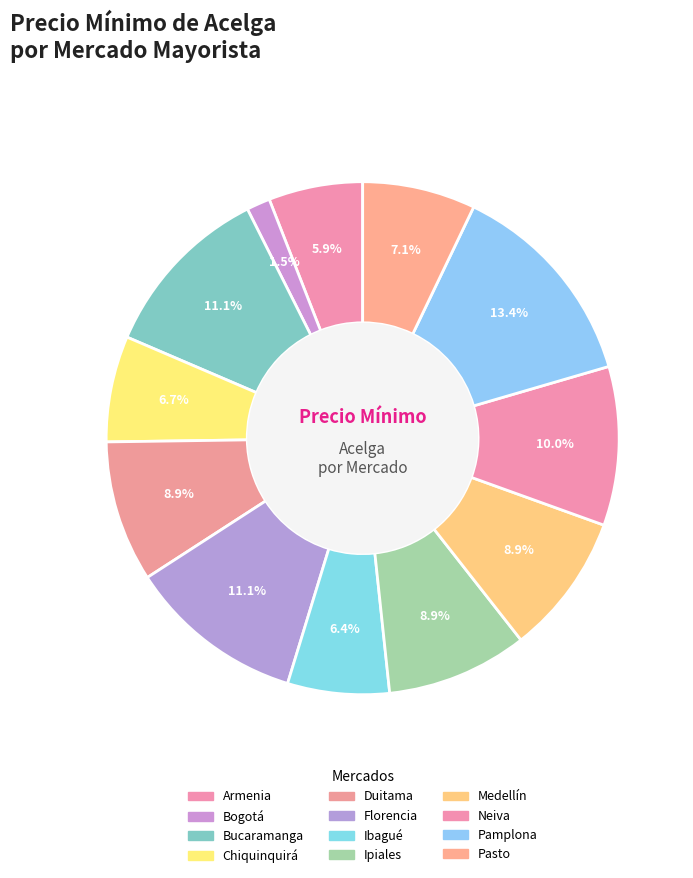

How many slices are in this pie chart?

12